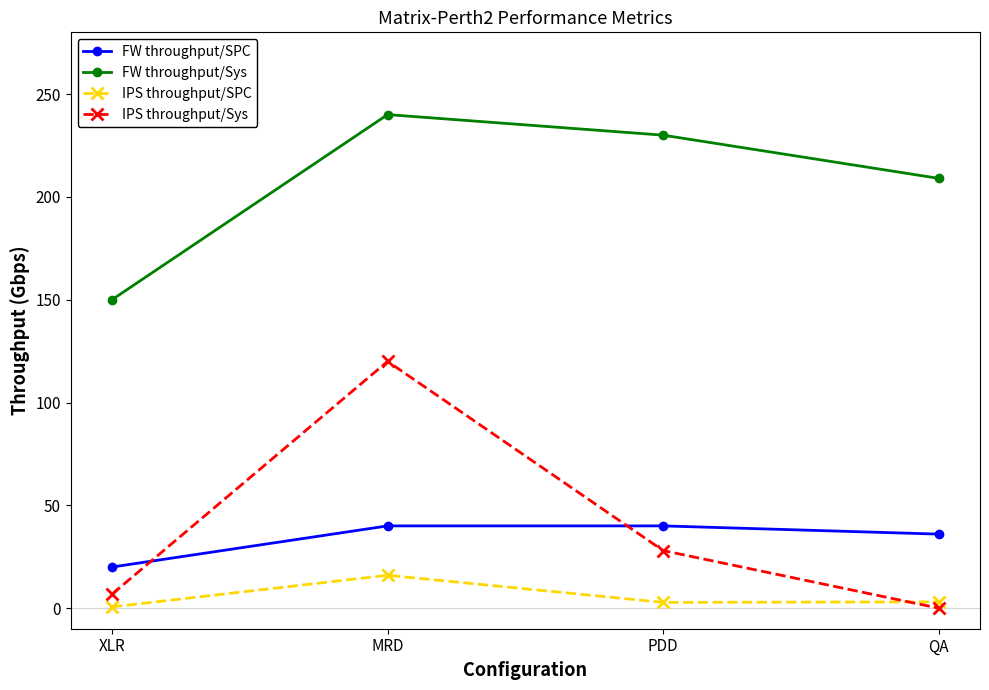

Which category has the highest value in the FW throughput/Sys series?

MRD